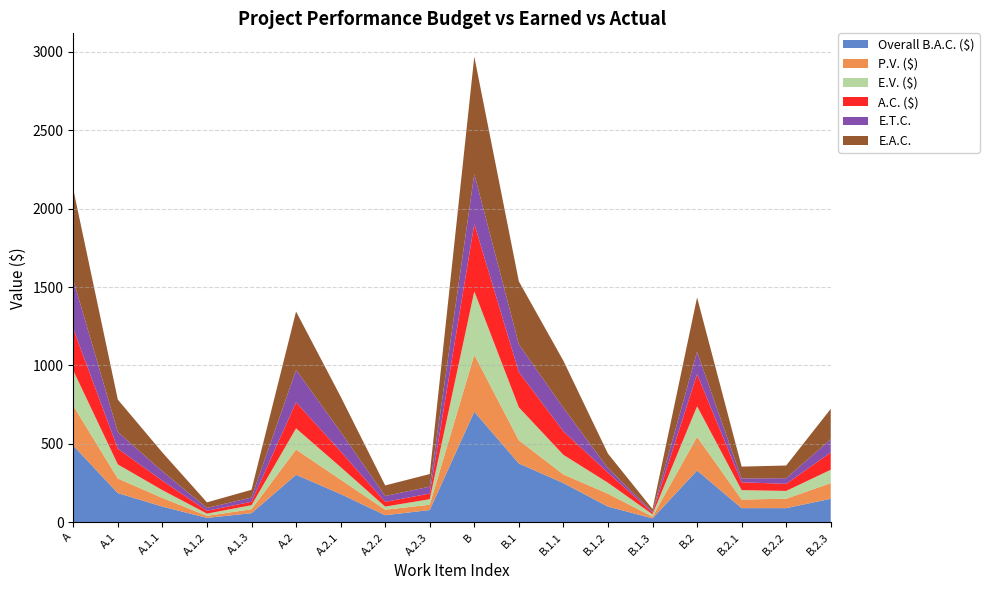

Reading right to left, list all the values displayed in this chart.

Overall B.A.C. ($): 150.0	90.0	90.0	330.0	25.0	100.0	250.0	375.0	705.0	78.0	45.0	180.0	303.0	58.0	28.0	100.0	186.0	489.0
P.V. ($): 100.0	60.0	55.0	215.0	11.0	82.0	55.0	148.0	363.0	34.0	35.0	92.0	161.0	25.0	13.0	55.0	93.0	254.0
E.V. ($): 85.0	50.0	60.0	195.0	15.0	70.0	125.0	210.0	405.0	35.0	20.0	80.0	135.0	26.0	14.0	50.0	90.0	225.0
A.C. ($): 110.0	45.0	50.0	205.0	10.0	65.0	150.0	225.0	430.0	36.0	30.0	100.0	166.0	22.0	18.0	60.0	100.0	266.0
E.T.C.: 84.1	36.0	25.0	141.9	6.7	27.9	150.0	176.8	318.5	44.2	37.5	125.0	206.6	27.1	18.0	60.0	106.7	312.1
E.A.C.: 194.1	81.0	75.0	346.9	16.7	92.9	300.0	401.8	748.5	80.2	67.5	225.0	372.6	49.1	36.0	120.0	206.7	578.1